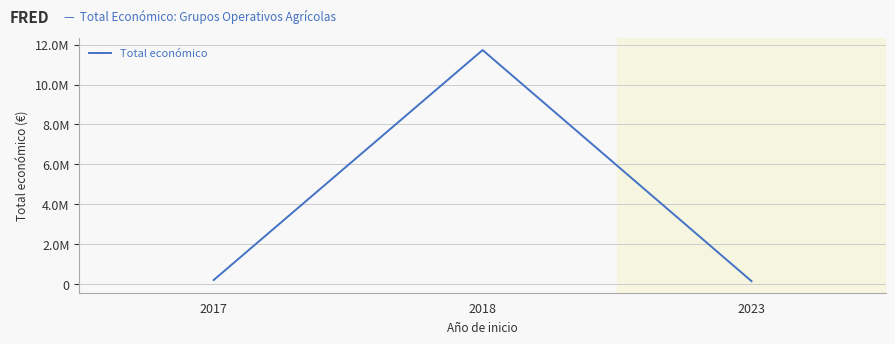

What is the value of the 2nd point from the left?

11726390